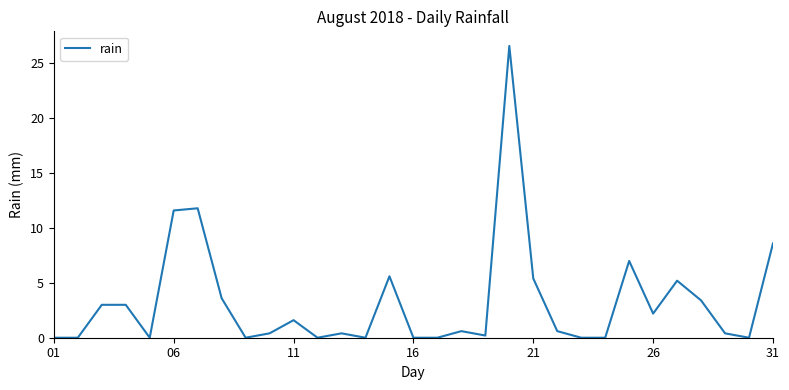

What is the greatest value displayed?

26.6